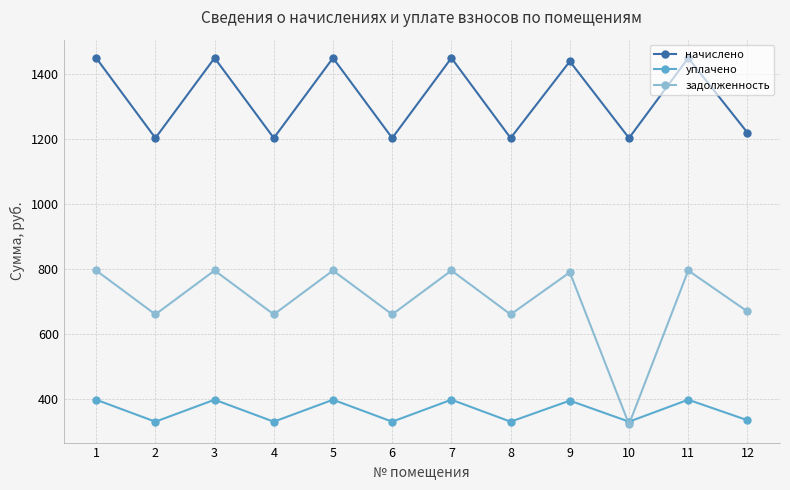

Which series has the largest total across all categories?

начислено